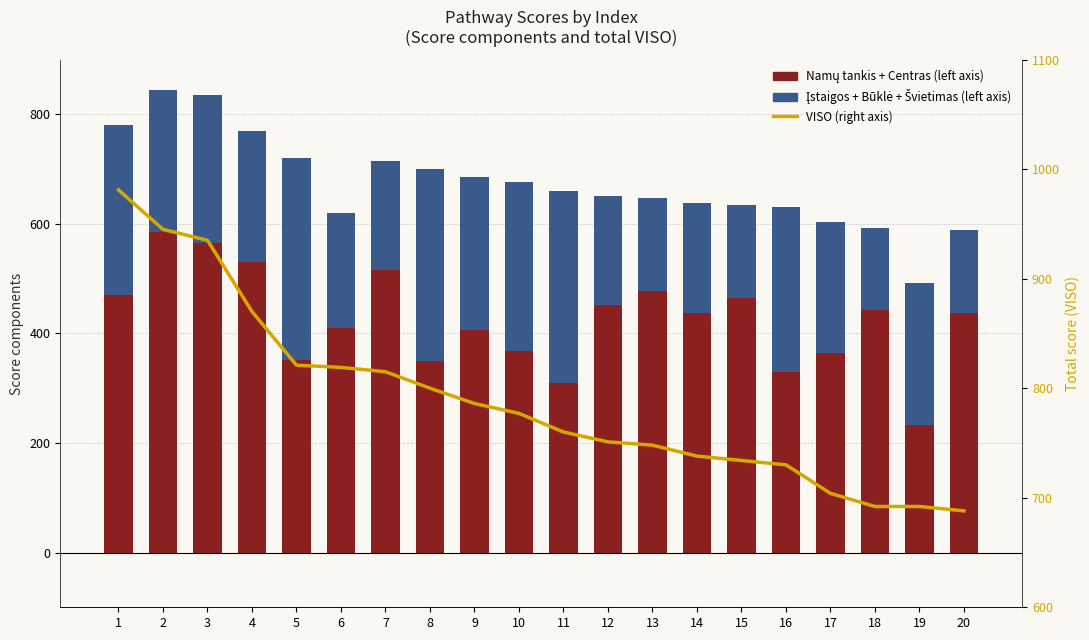

The Namų tankis + Centras (left axis) series shows 438 at 14. True or false?

True